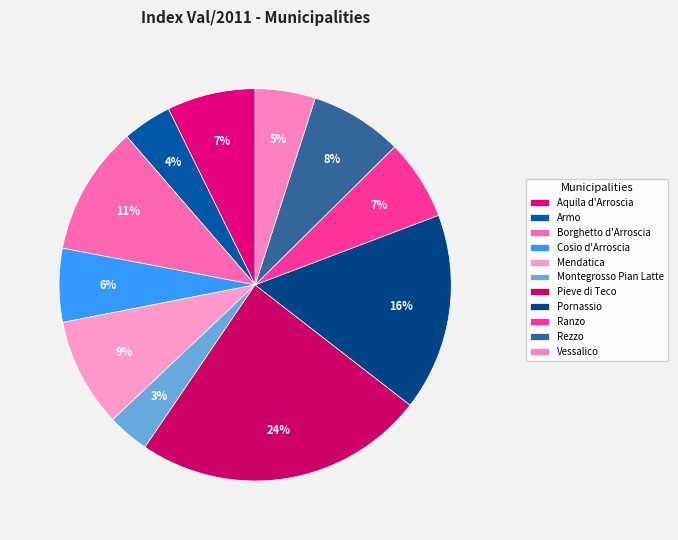

How many segments does this pie chart have?

11